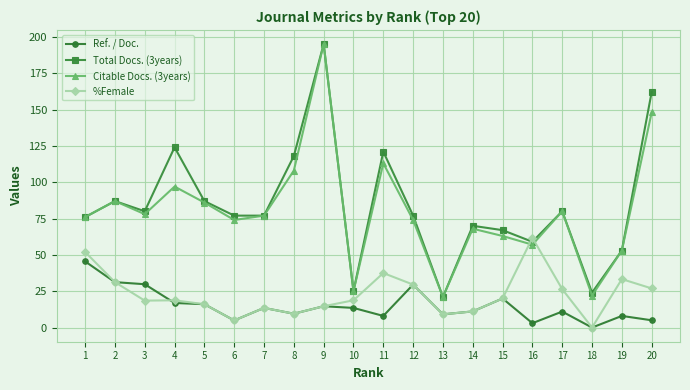

Is it true that %Female equals 29.6 at 12?

True